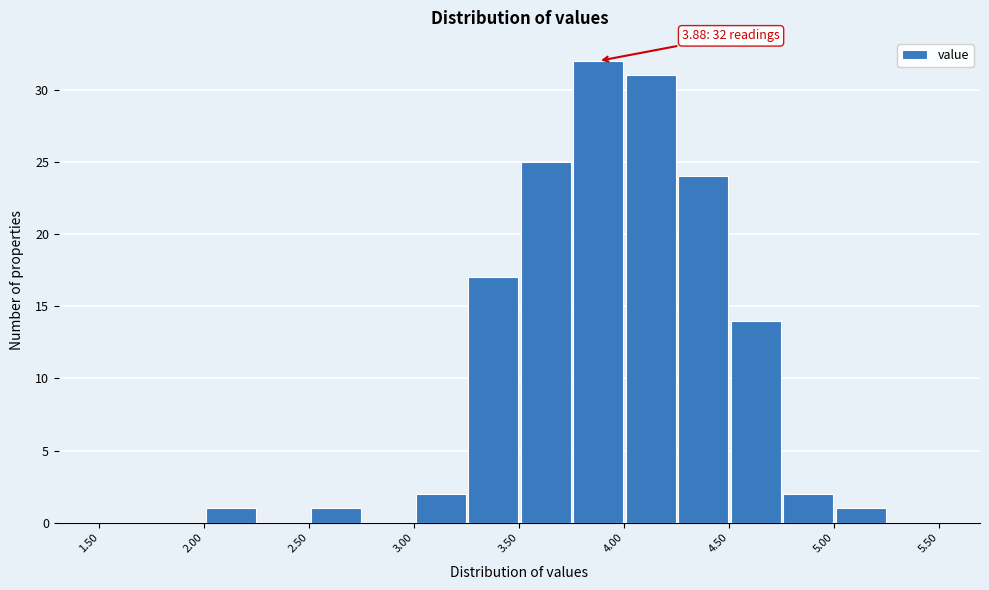

Which range on the x-axis has the tallest bar?

3.75 to 4.00